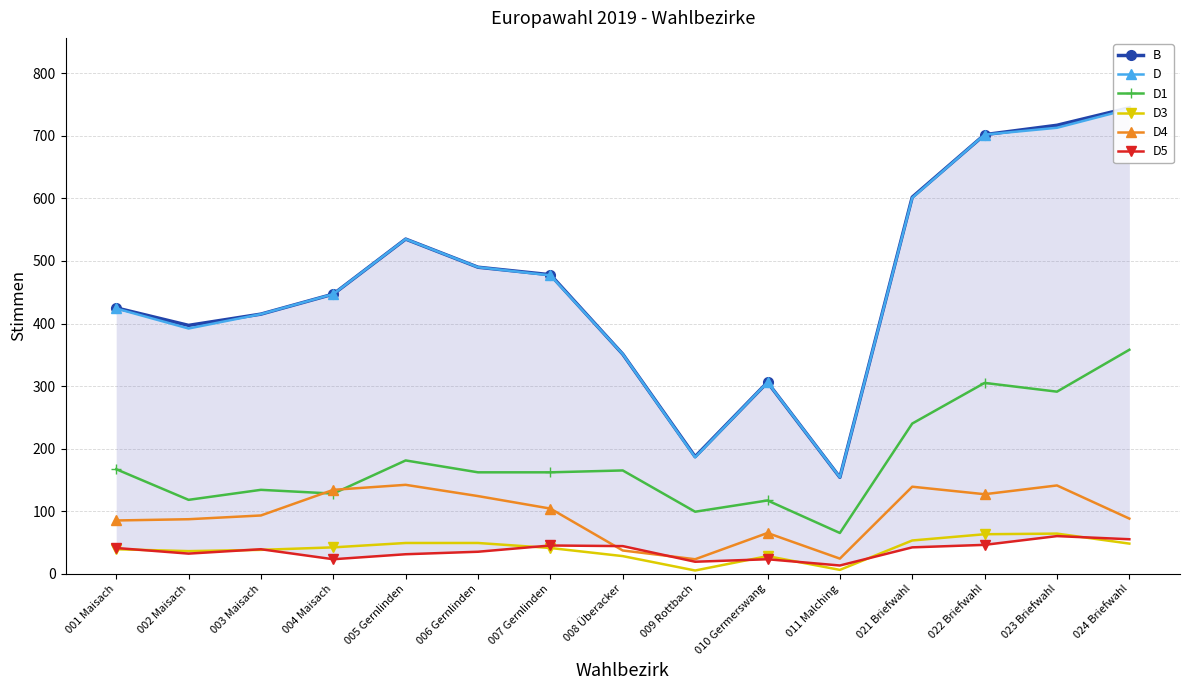

At which category does D1 reach its first local peak?

003 Maisach